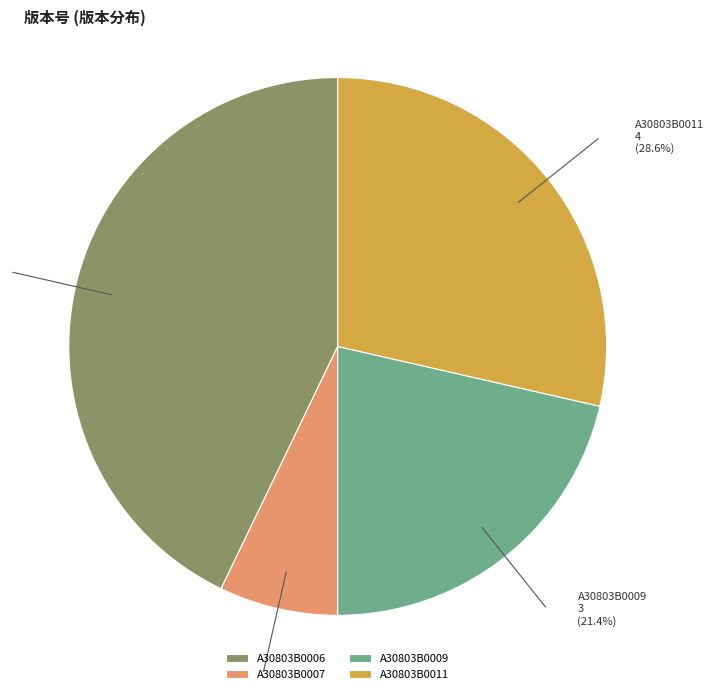

To the nearest percent, what is the average slice percentage?

25%